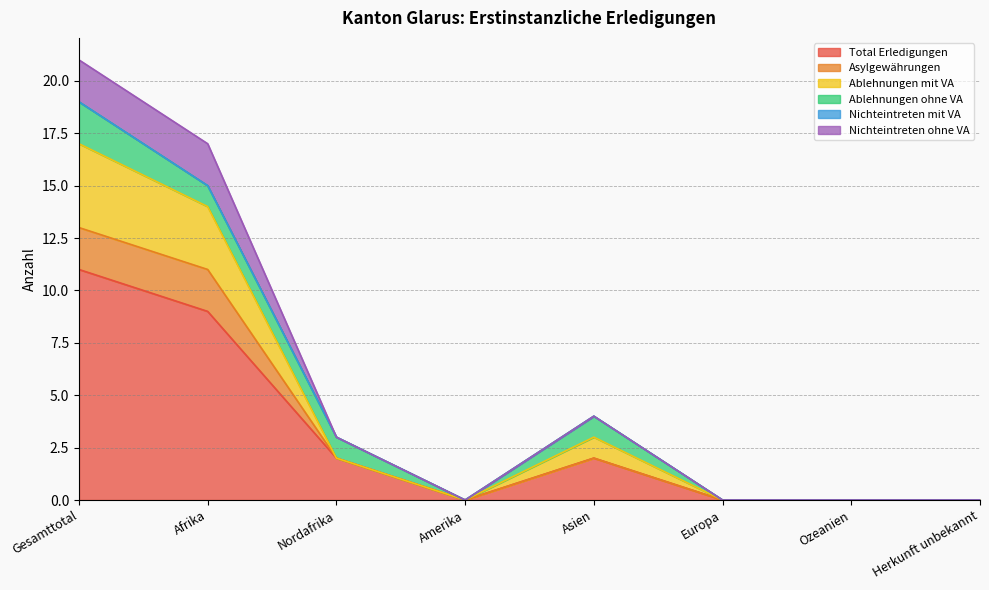

Does the chart have visible grid lines?

Yes